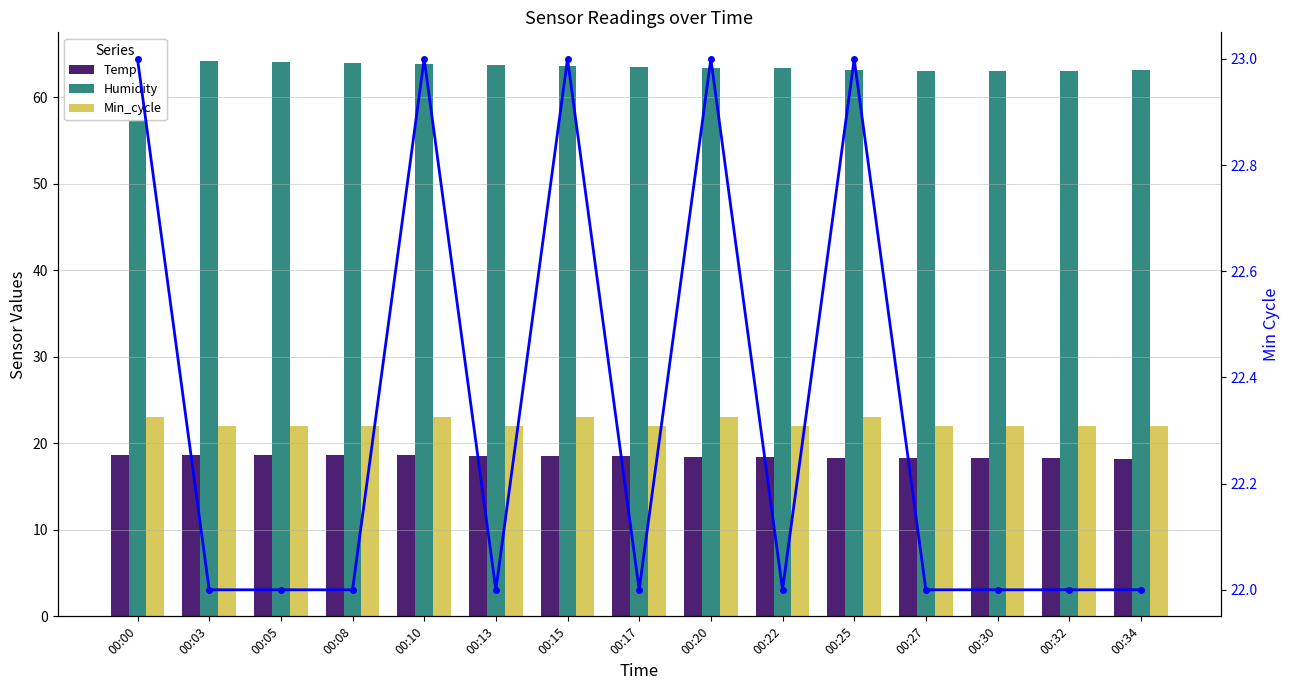

What is the sum of all Min_cycle (line) values?

335.0